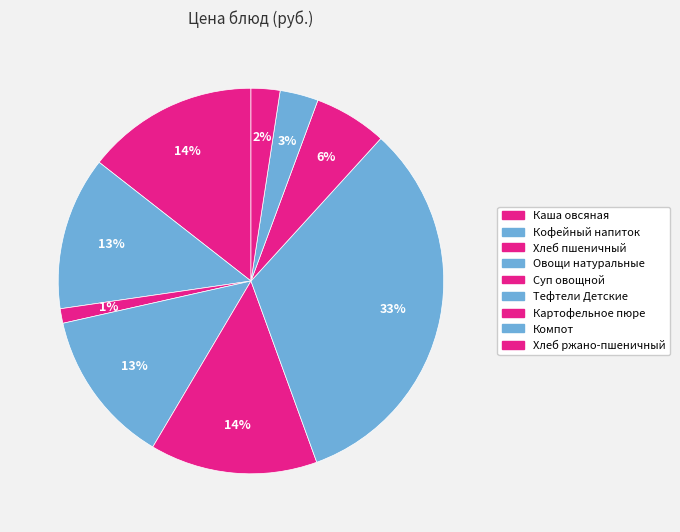

How many slices are in this pie chart?

9